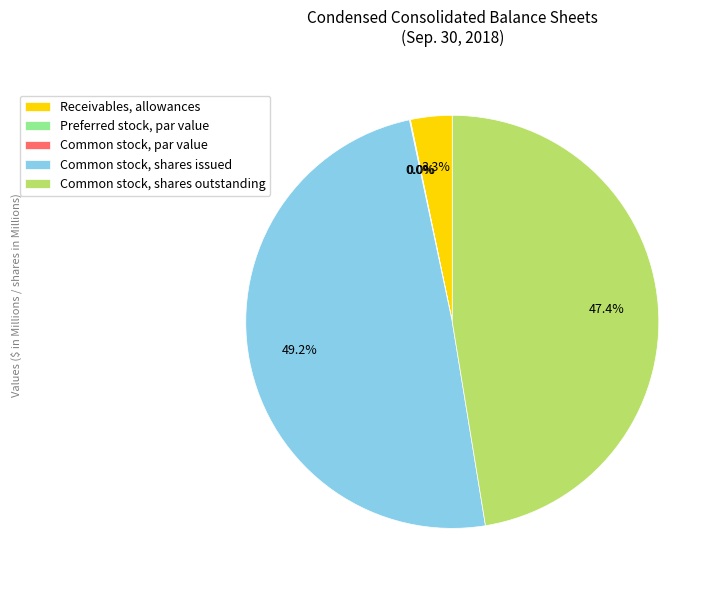

Is it true that Receivables, allowances is 12% of the pie?

False